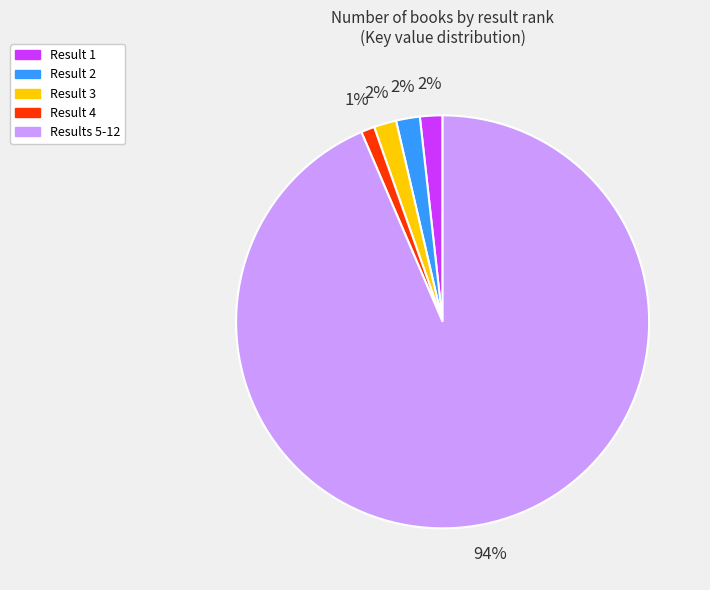

Does any single category account for the majority?

Yes